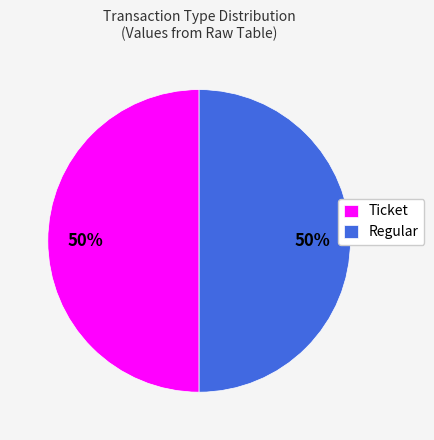

Approximately how many times larger is the value at Ticket compared to Regular?

1.0